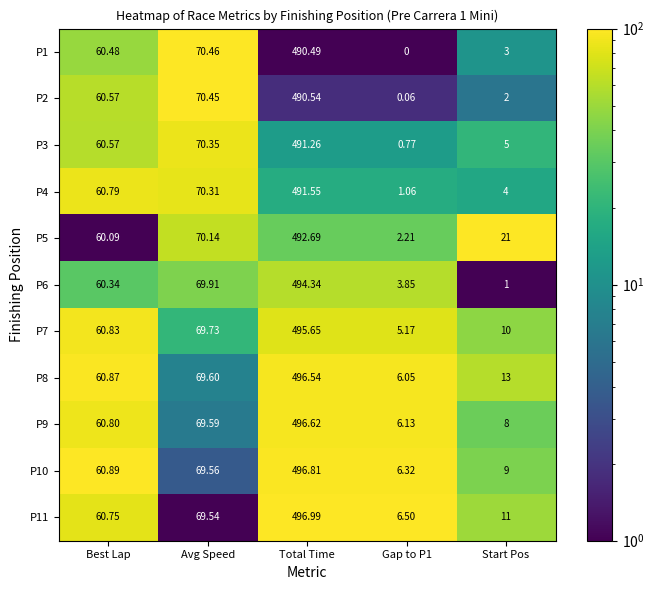

Which label corresponds to the largest value in the chart?

Total Time